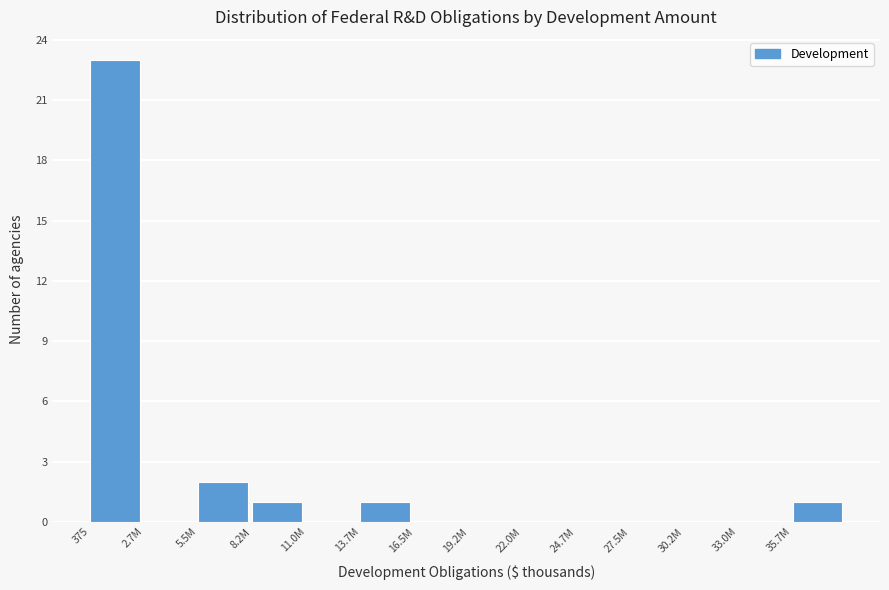

Reading right to left, list all the values displayed in this chart.

35.7M=1	33.0M=0	30.2M=0	27.5M=0	24.7M=0	22.0M=0	19.2M=0	16.5M=0	13.7M=1	11.0M=0	8.2M=1	5.5M=2	2.7M=0	375=23